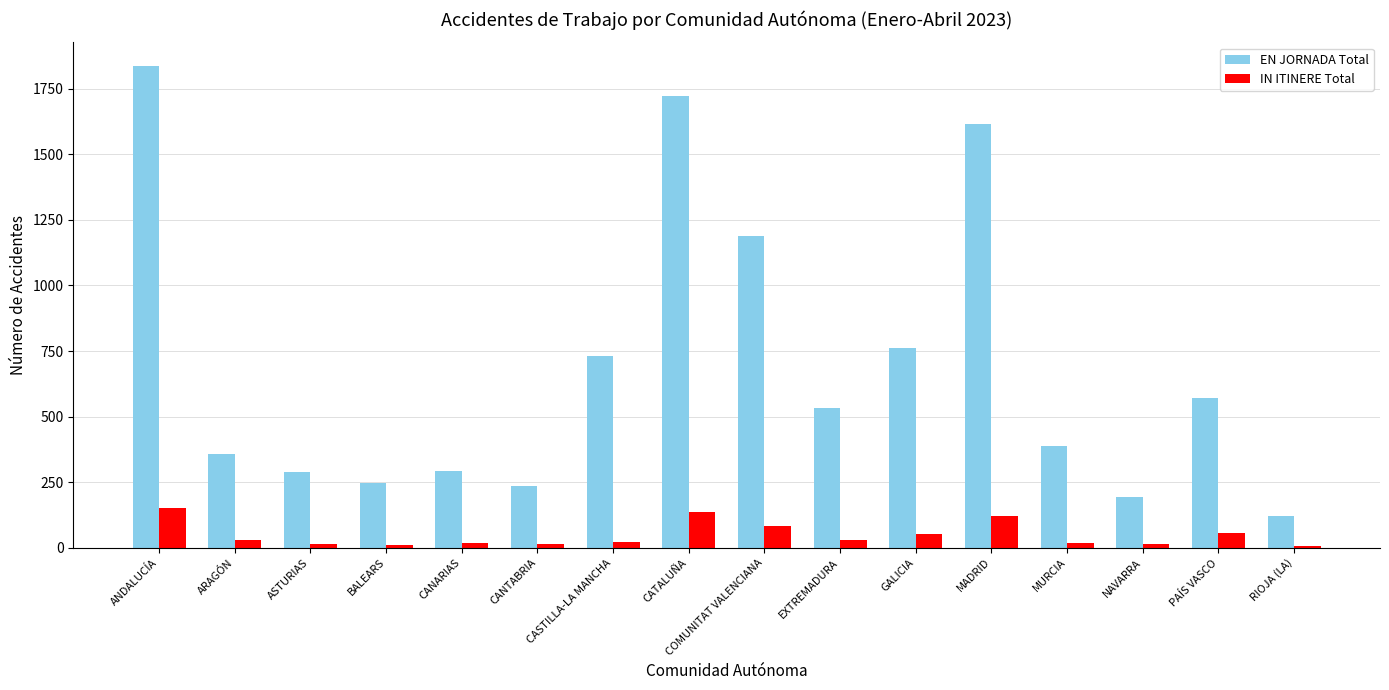

Are the bars horizontal?

No